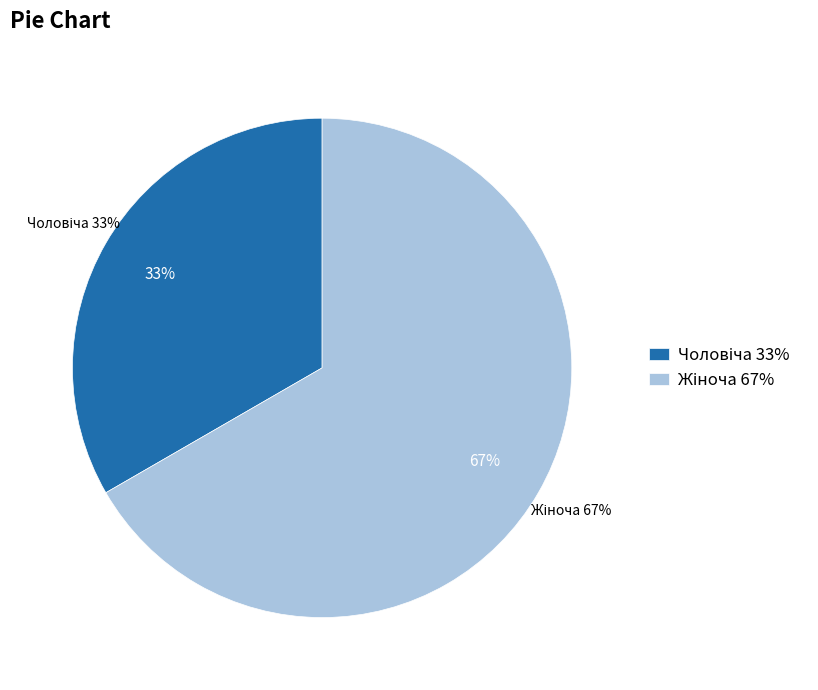

Does Жіноча account for over 50% of the chart?

Yes